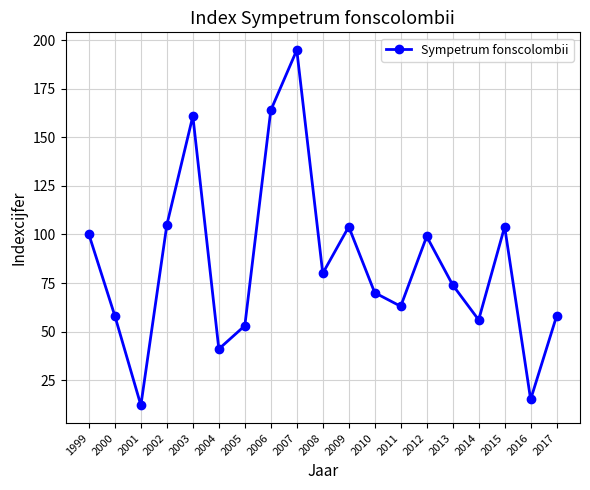

What is the value of the 16th point from the left?

56